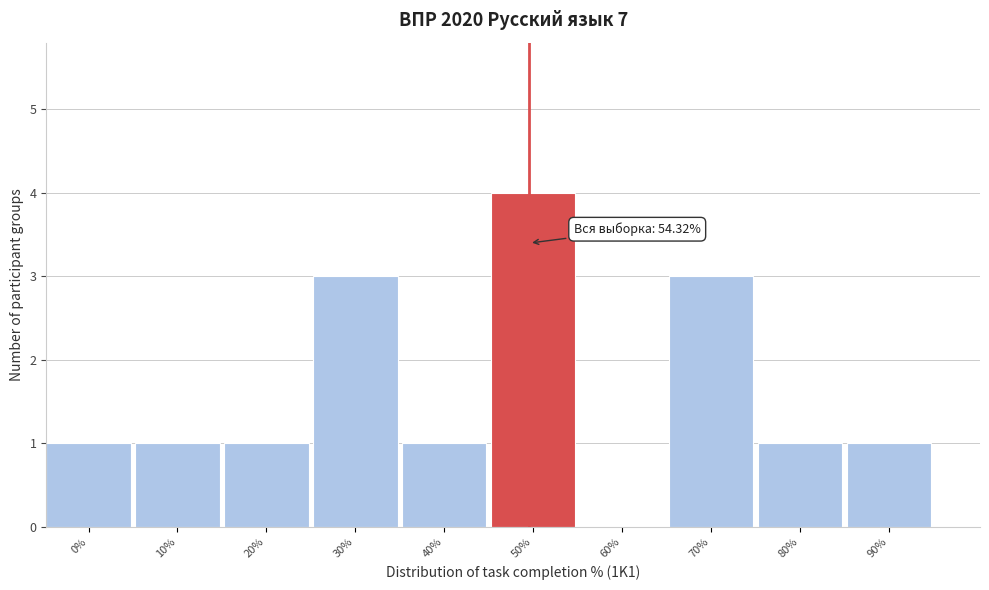

Reading right to left, extract all data points from this chart.

90%=1	80%=1	70%=3	60%=0	50%=4	40%=1	30%=3	20%=1	10%=1	0%=1